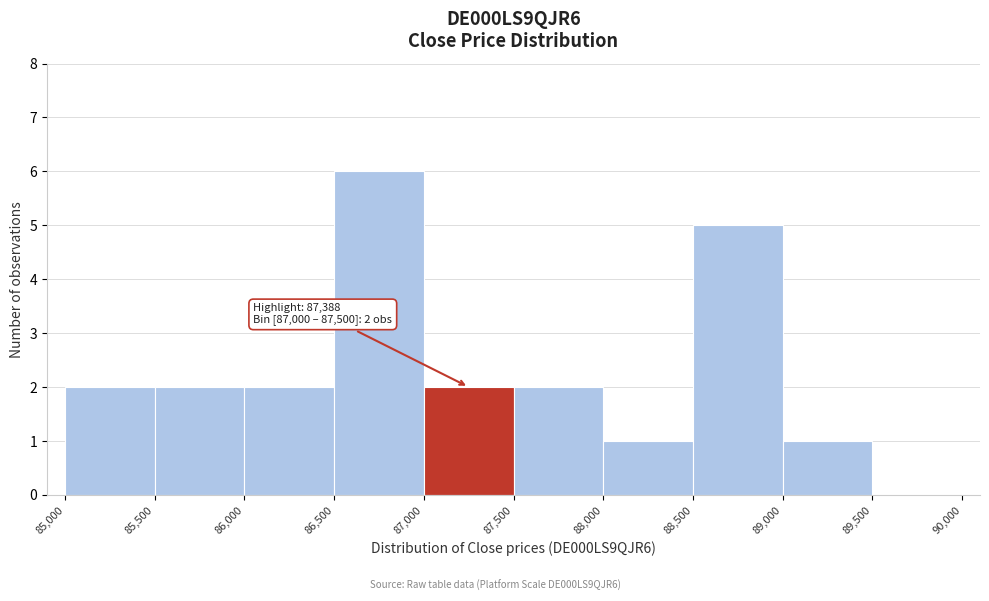

Over which range of the x-axis is the bar tallest?

86,500 to 87,000